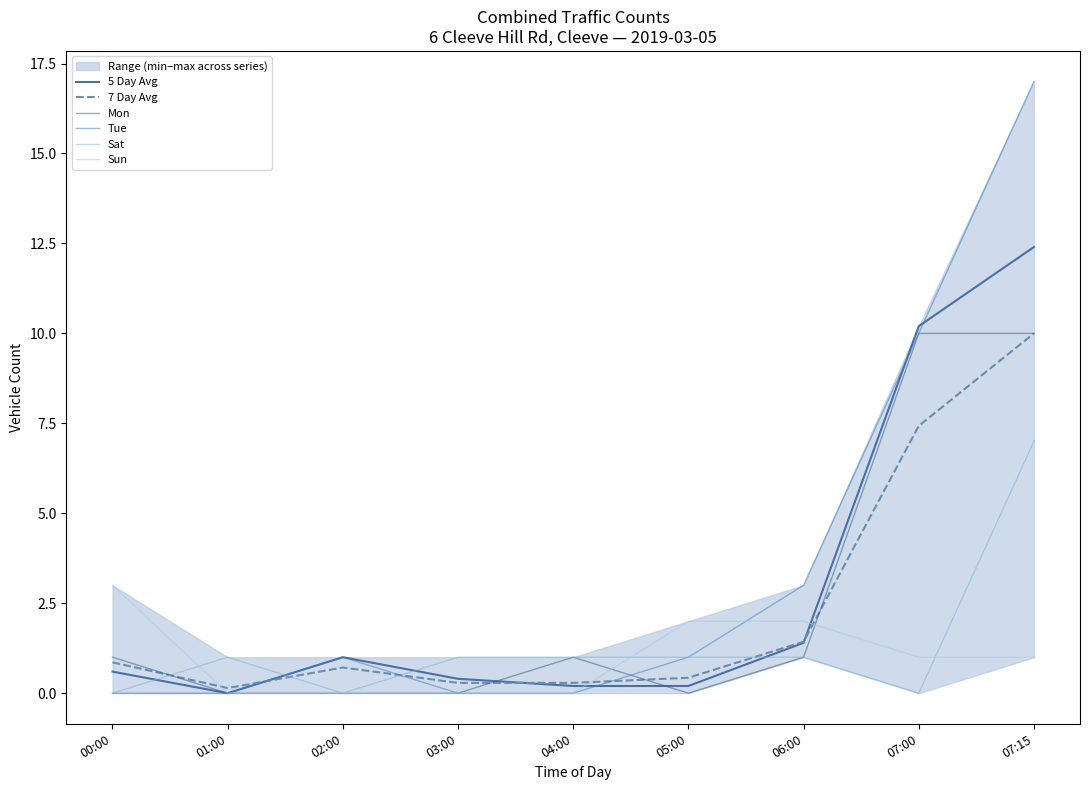

What is the label of the 5th point from the left?

04:00